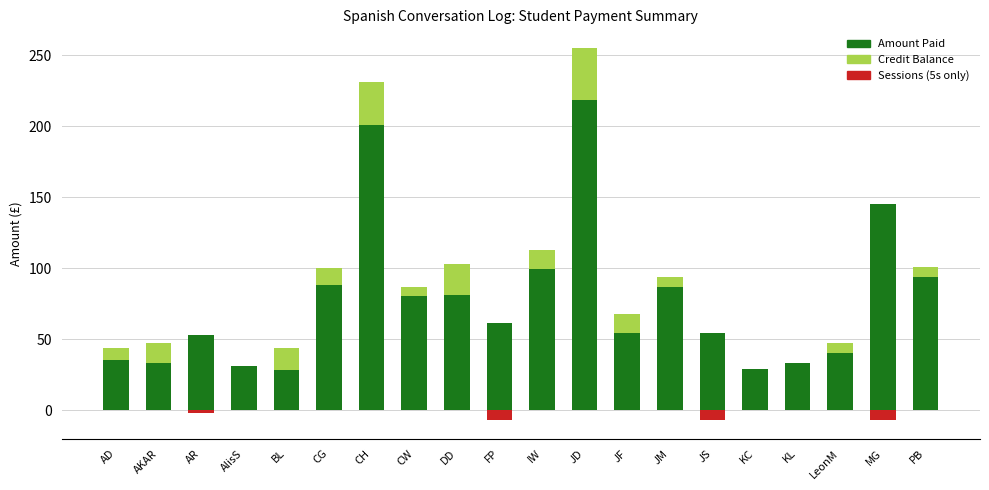

What is the total value across all series at LeonM?

47